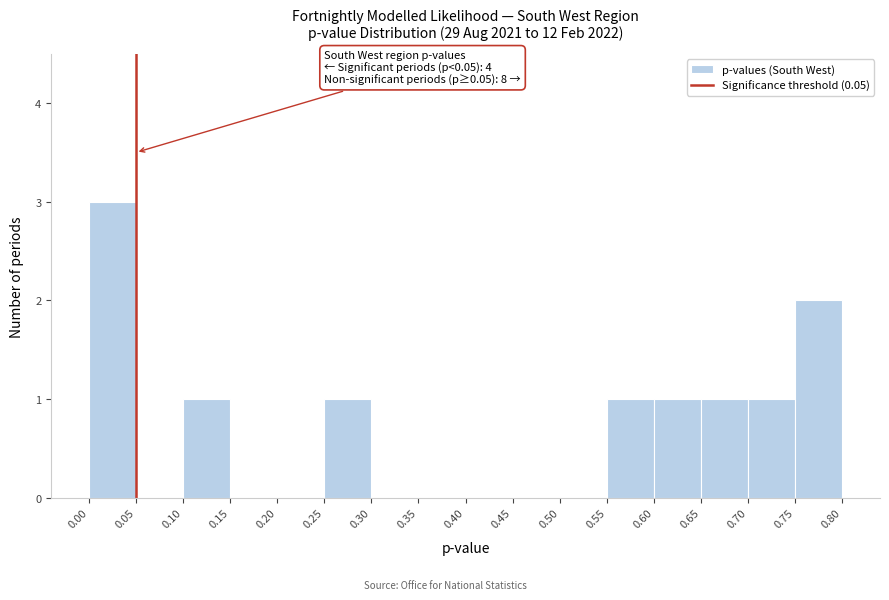

Which range on the x-axis has the tallest bar?

0.00 to 0.05